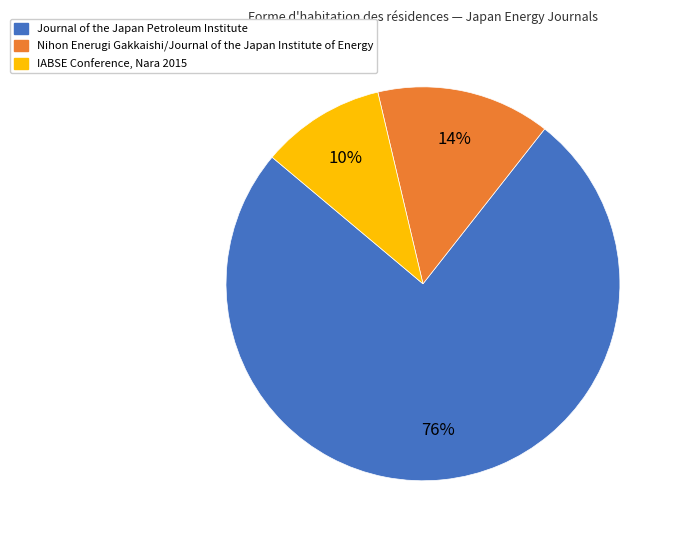

Count the number of slices in the pie.

3